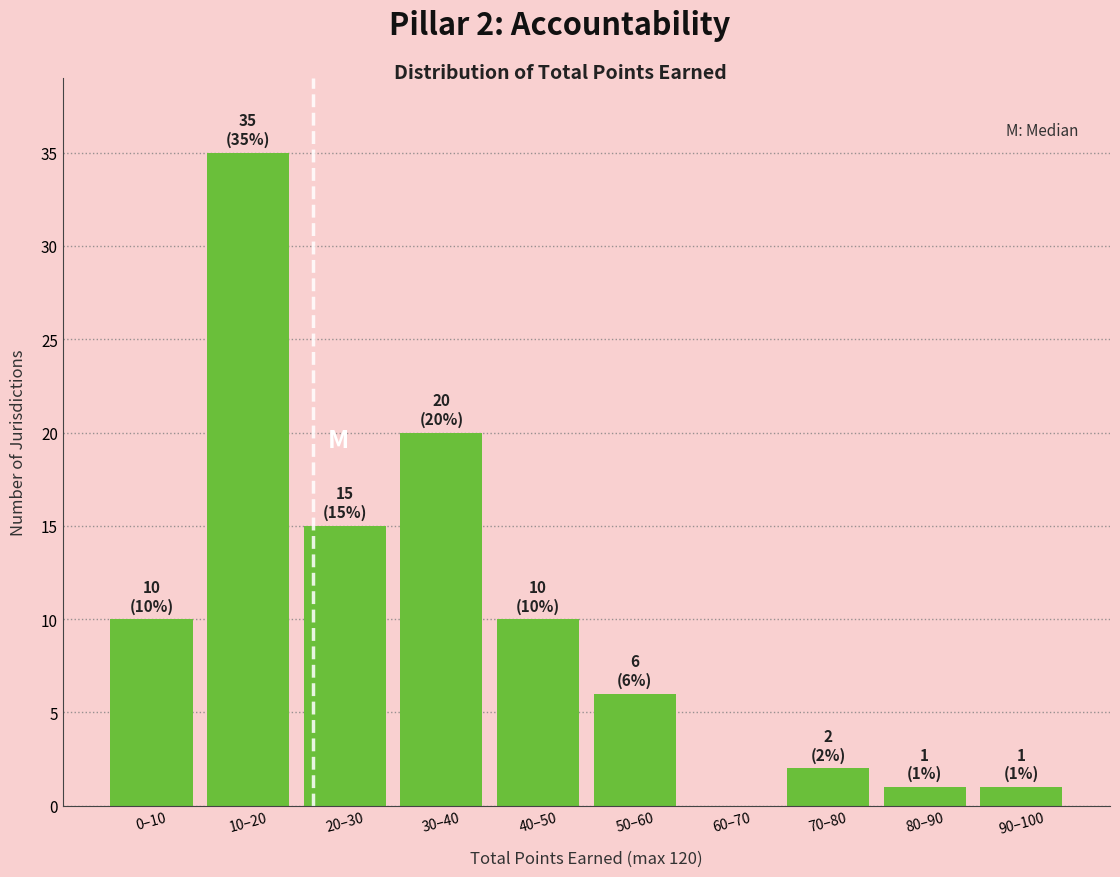

Reading left to right, what are all the values shown in this chart?

0–10=10	10–20=35	20–30=15	30–40=20	40–50=10	50–60=6	60–70=0	70–80=2	80–90=1	90–100=1